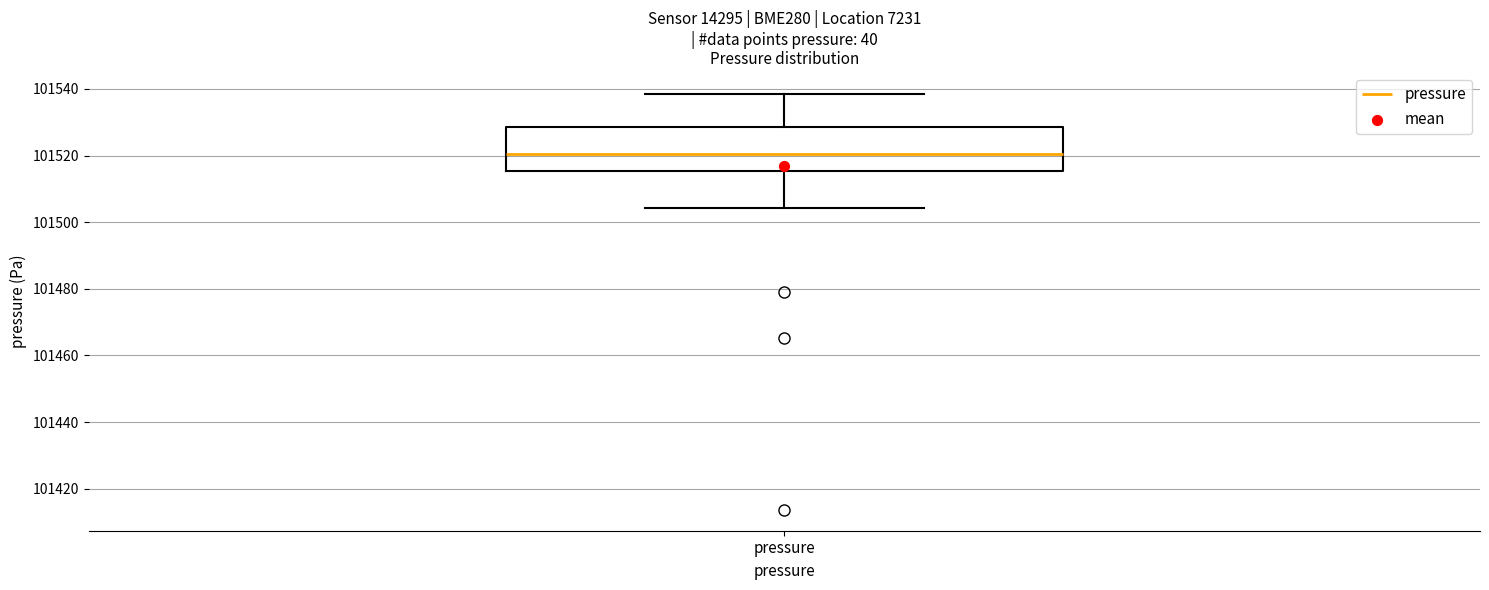

Read this box plot against the y-axis: the position of the median line, the range covered by the box, and the ends of both whiskers. The values are not printed on the chart, so give them approximately, as read against the axis.

median 101520, box 101516 to 101528, whiskers 101504 to 101538